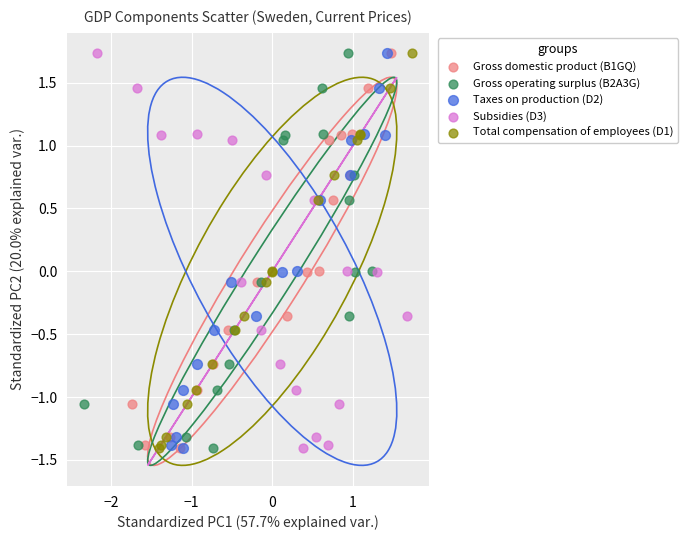

What are all the series names shown in the legend?

Gross domestic product (B1GQ), Gross operating surplus (B2A3G), Taxes on production (D2), Subsidies (D3), Total compensation of employees (D1)